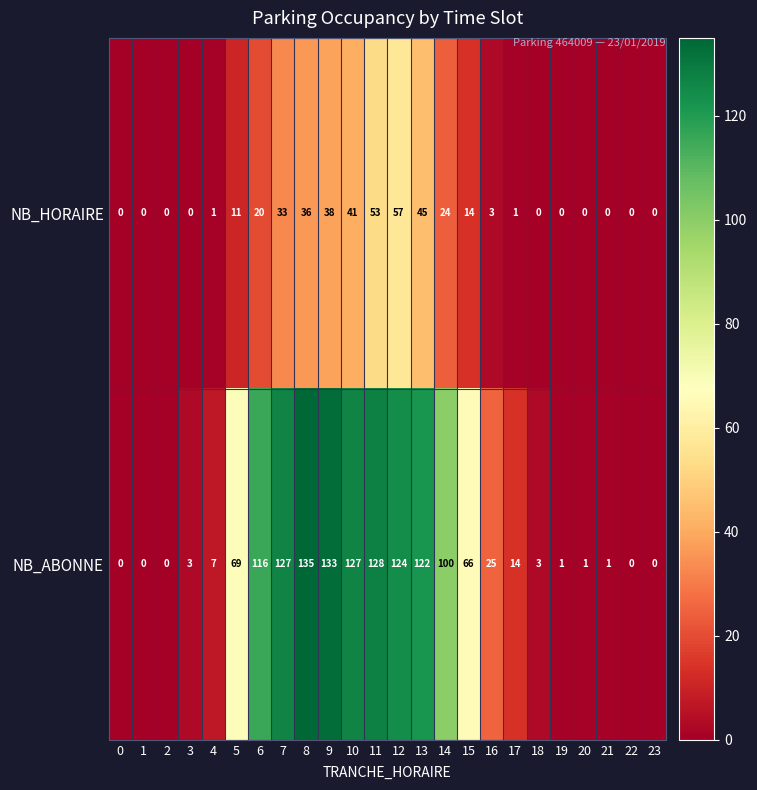

Which series has the largest range (max minus min)?

NB_ABONNE